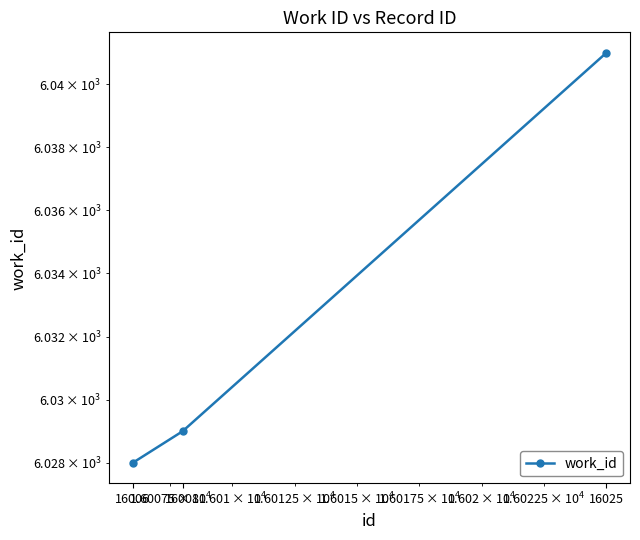

Reading left to right, list all the values displayed in this chart.

6028	6029	6041